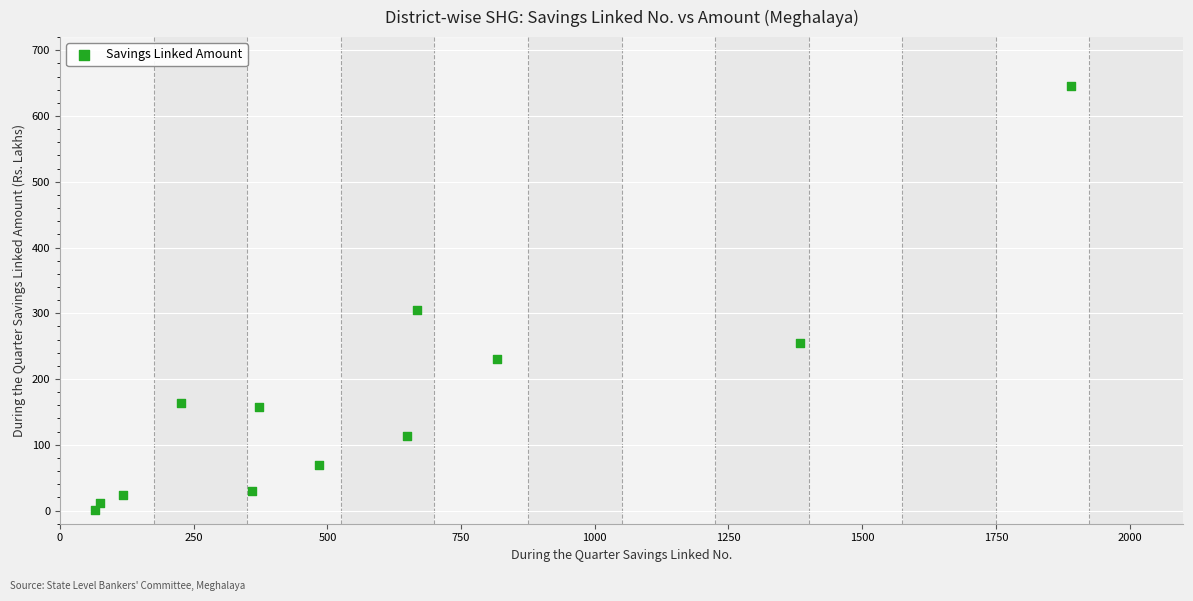

What is the average Y value?

167.1